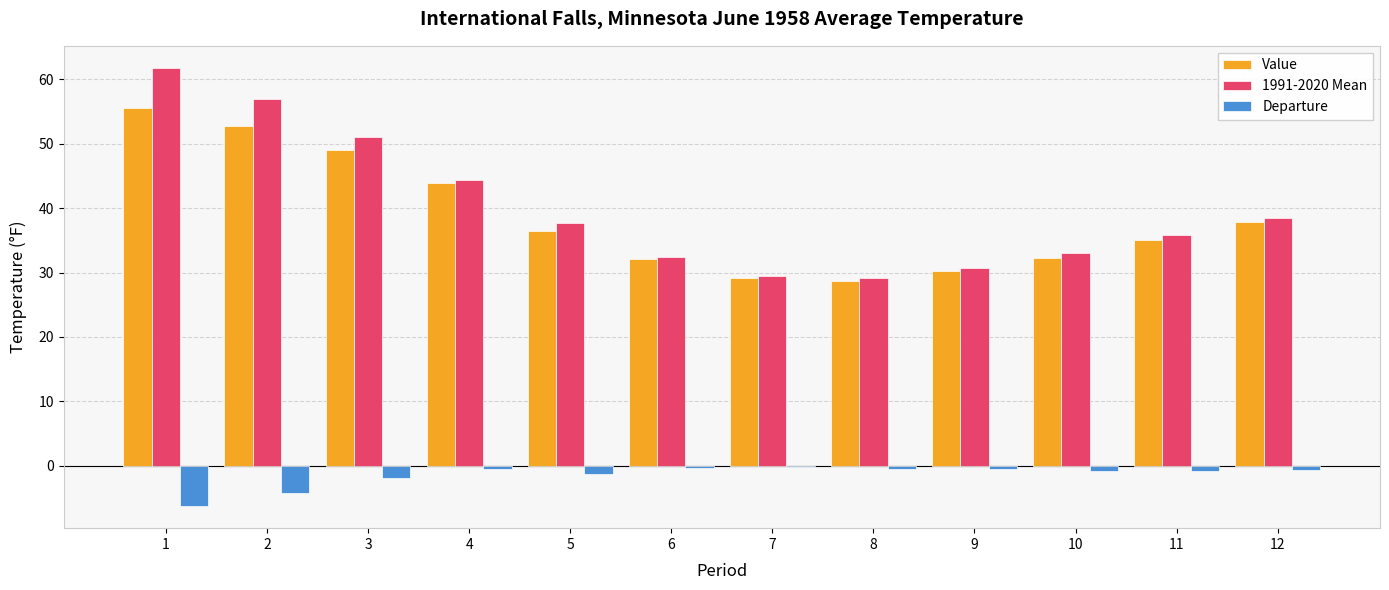

At which category does the chart reach its peak across all series?

1